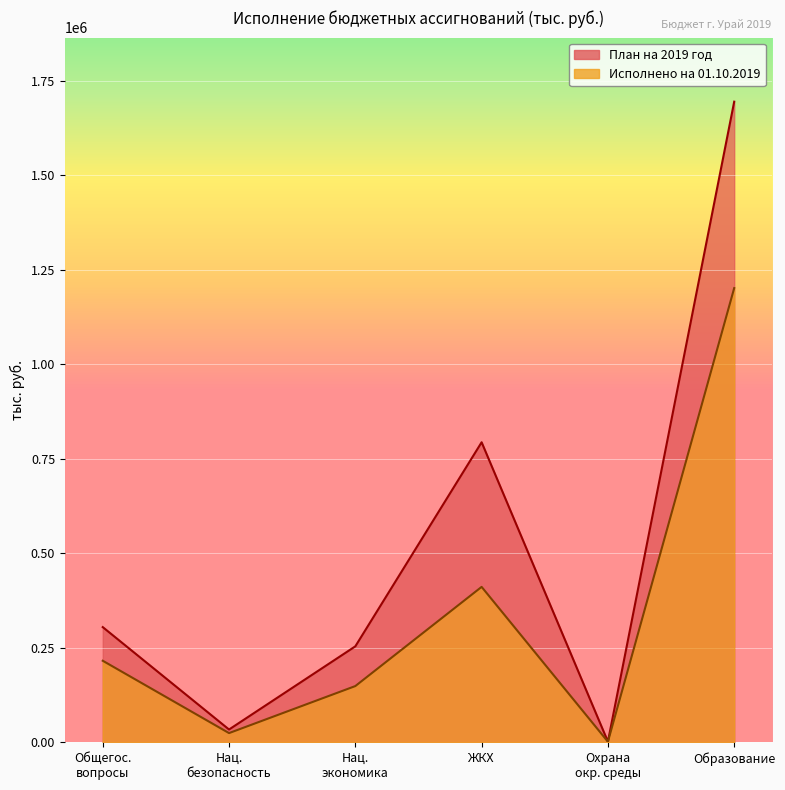

Does the chart display data point markers on the line(s)?

No